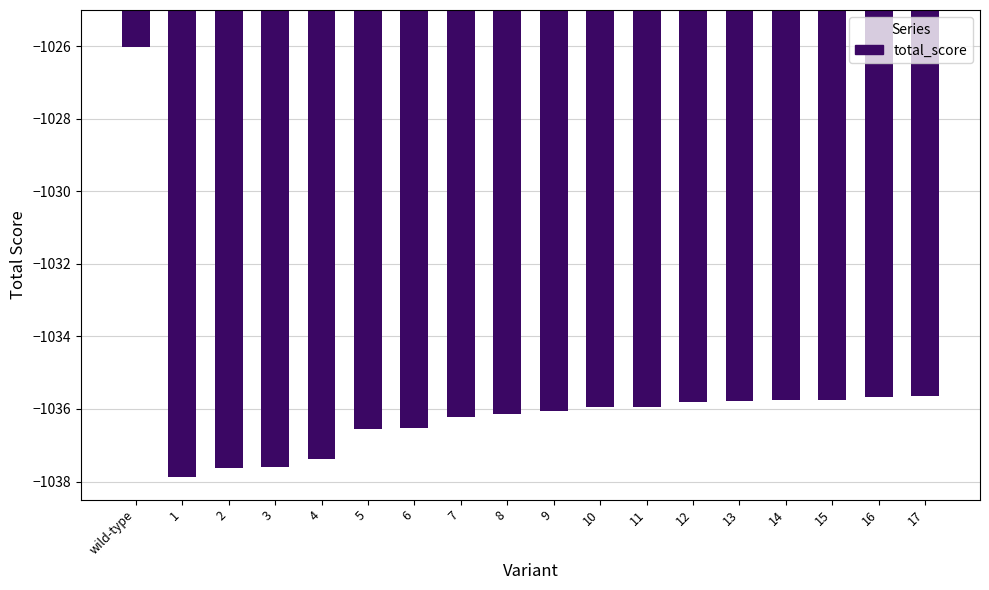

What is the minimum value shown in the chart?

-1037.9